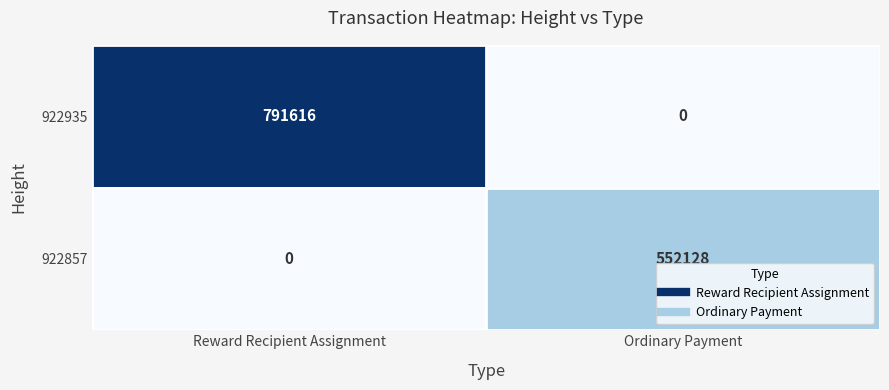

At which label does 922857 reach its minimum?

Reward Recipient Assignment